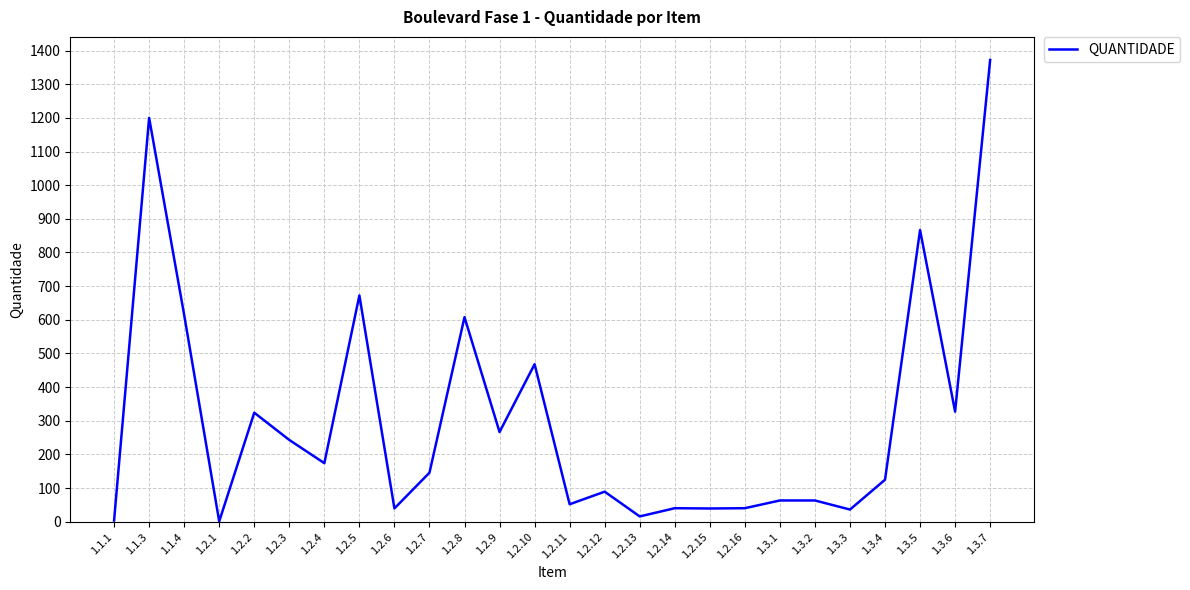

Where is the data nearest to the value 686?

1.2.5